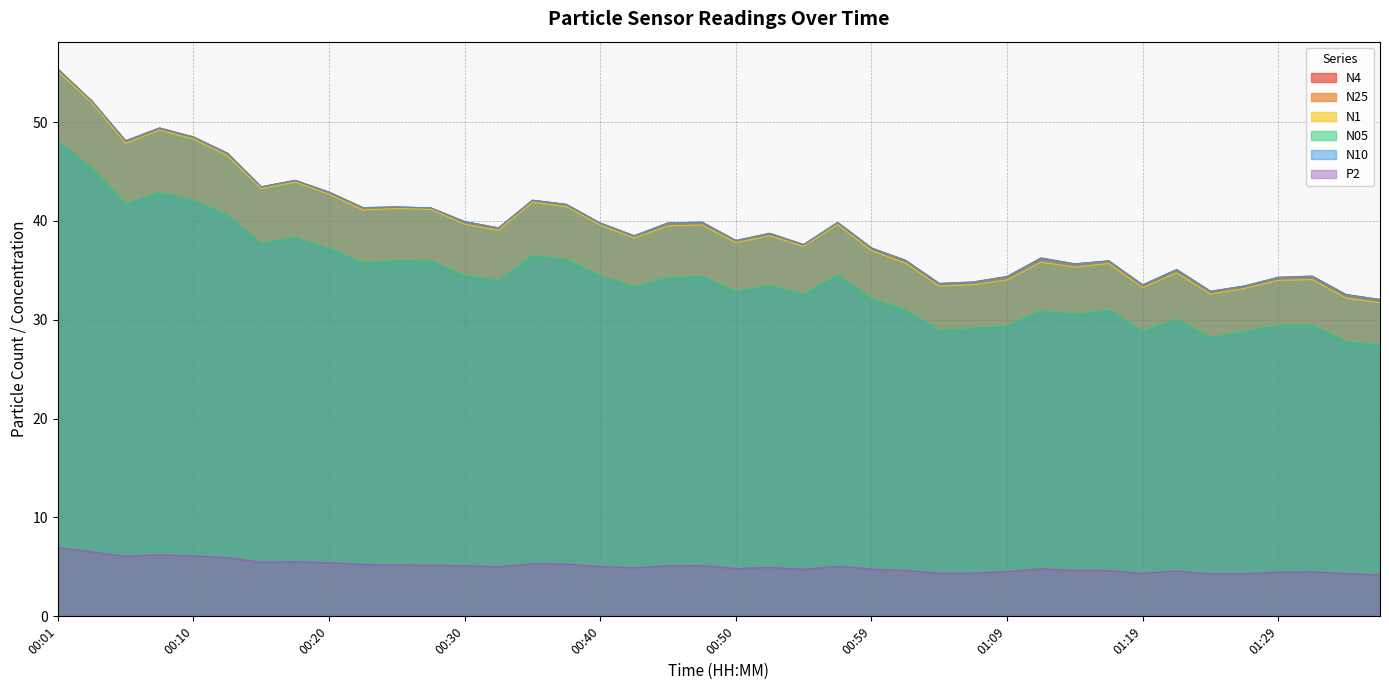

What are all the series names shown in the legend?

N4, N25, N1, N05, N10, P2